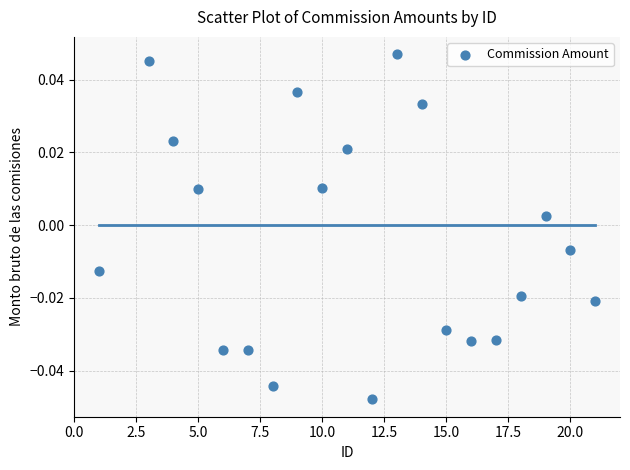

What is the range of X values (max minus min)?

20.0